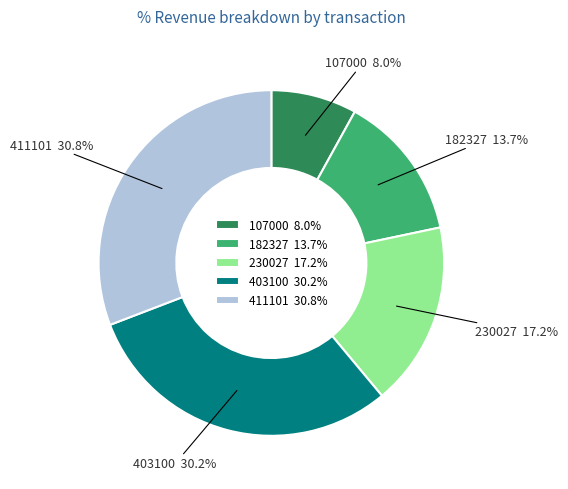

To the nearest percent, what percentage of the pie is 107000?

8%